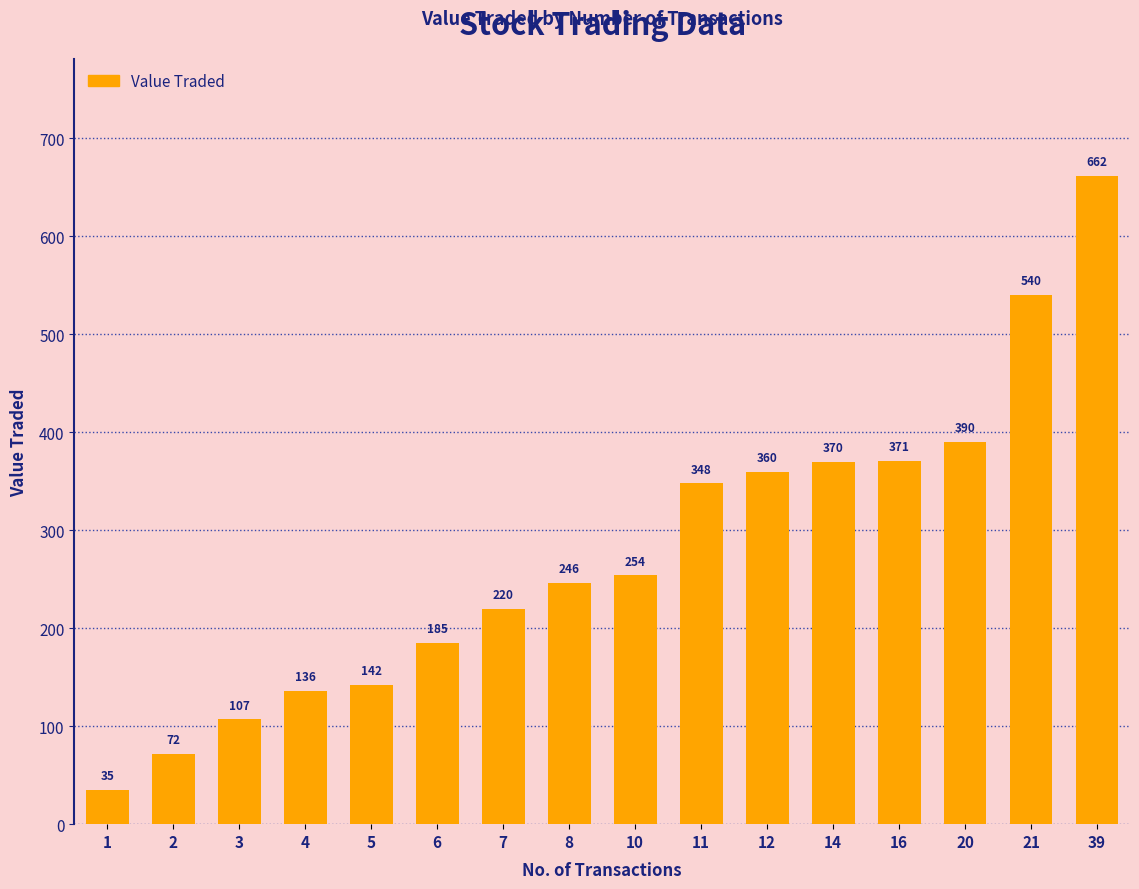

What is the sum of the values at 16 and 11?

719